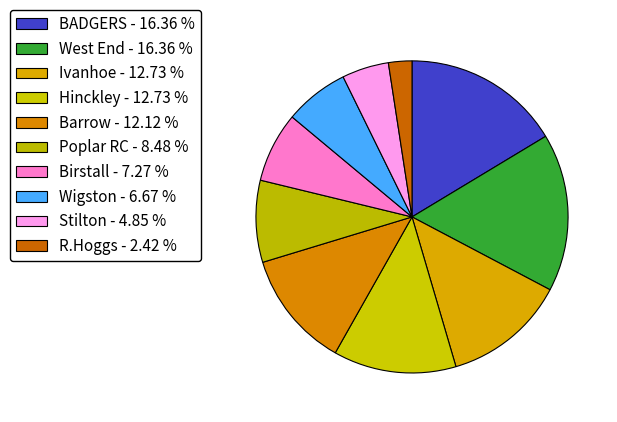

Which category has the smallest portion of the pie?

R.Hoggs